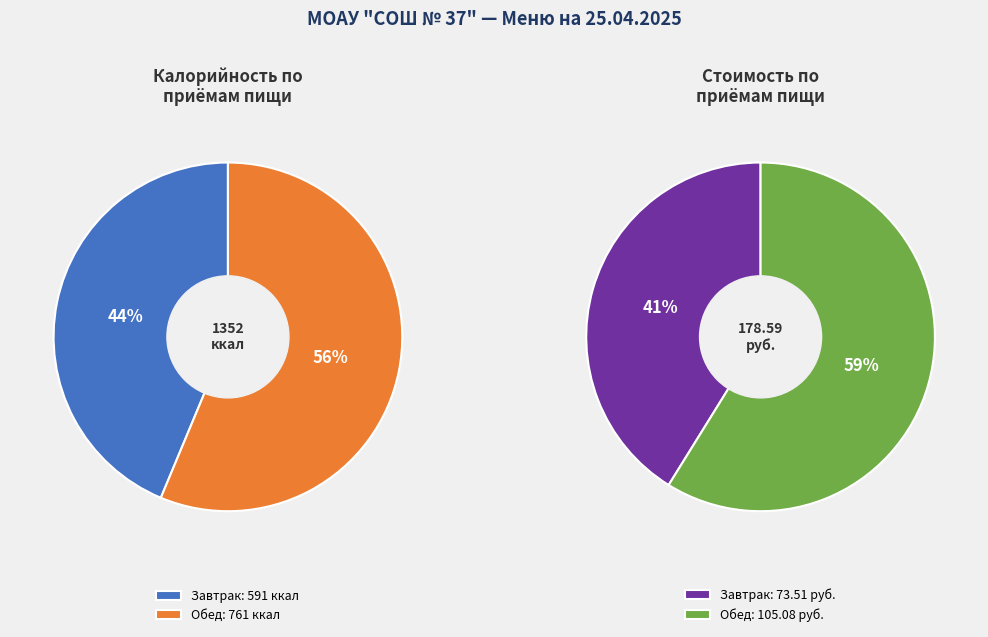

How many slices are in this pie chart?

2